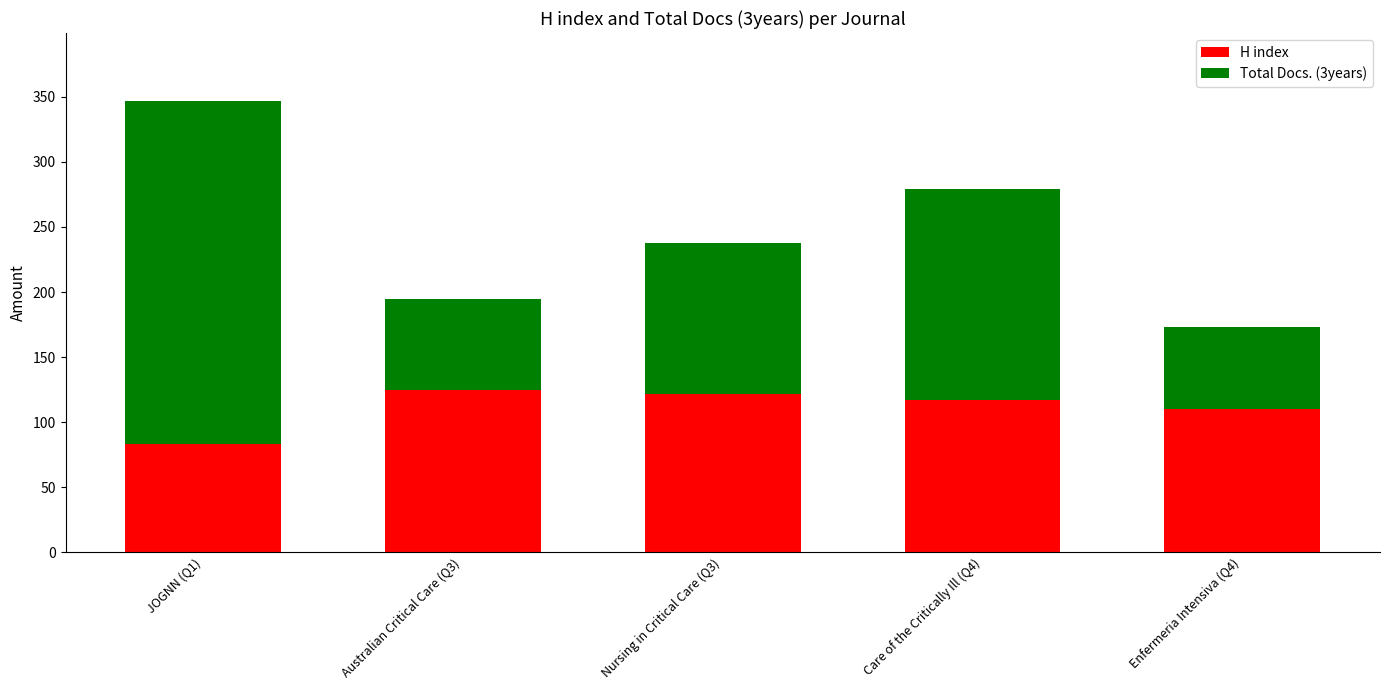

What is the highest value of the H index series?

125